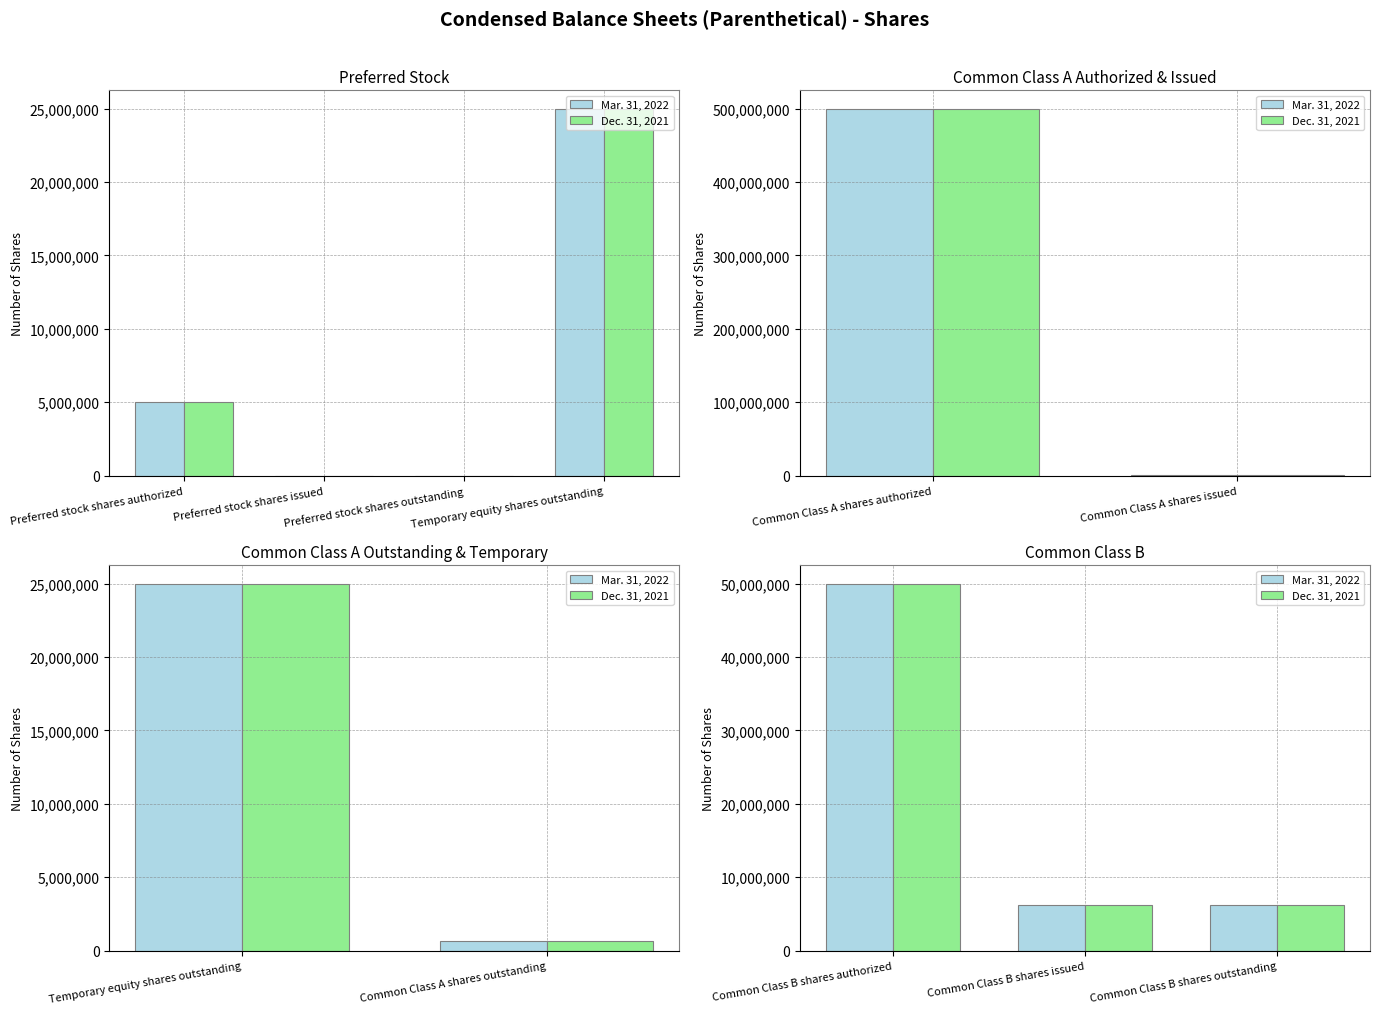

What is the value of the Dec. 31, 2021 bar at the 3rd from the left?

6250000